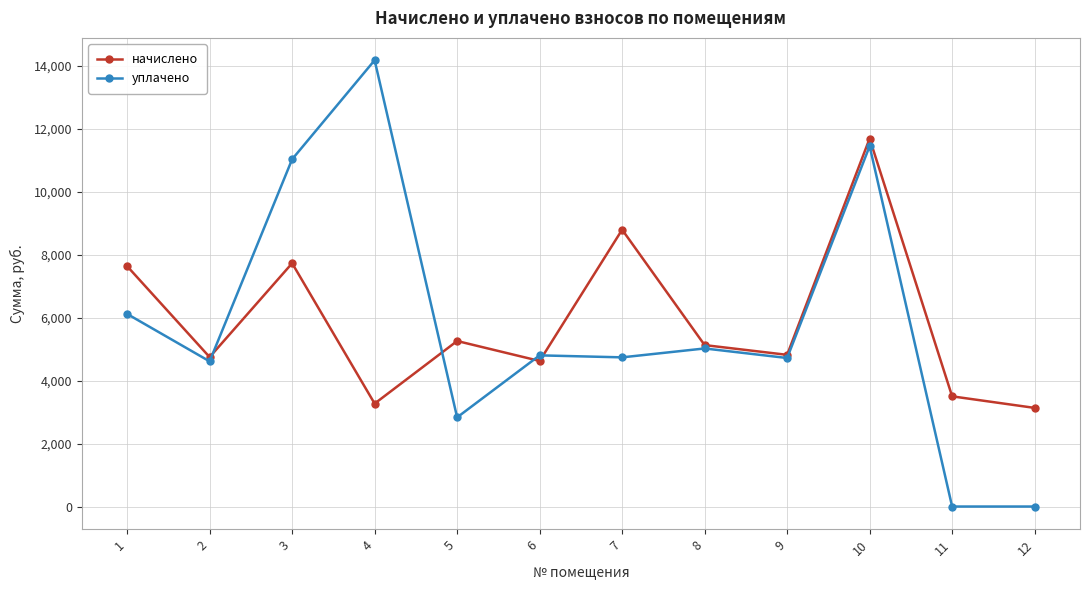

What is the spread (max minus min) of values at 12?

3132.0